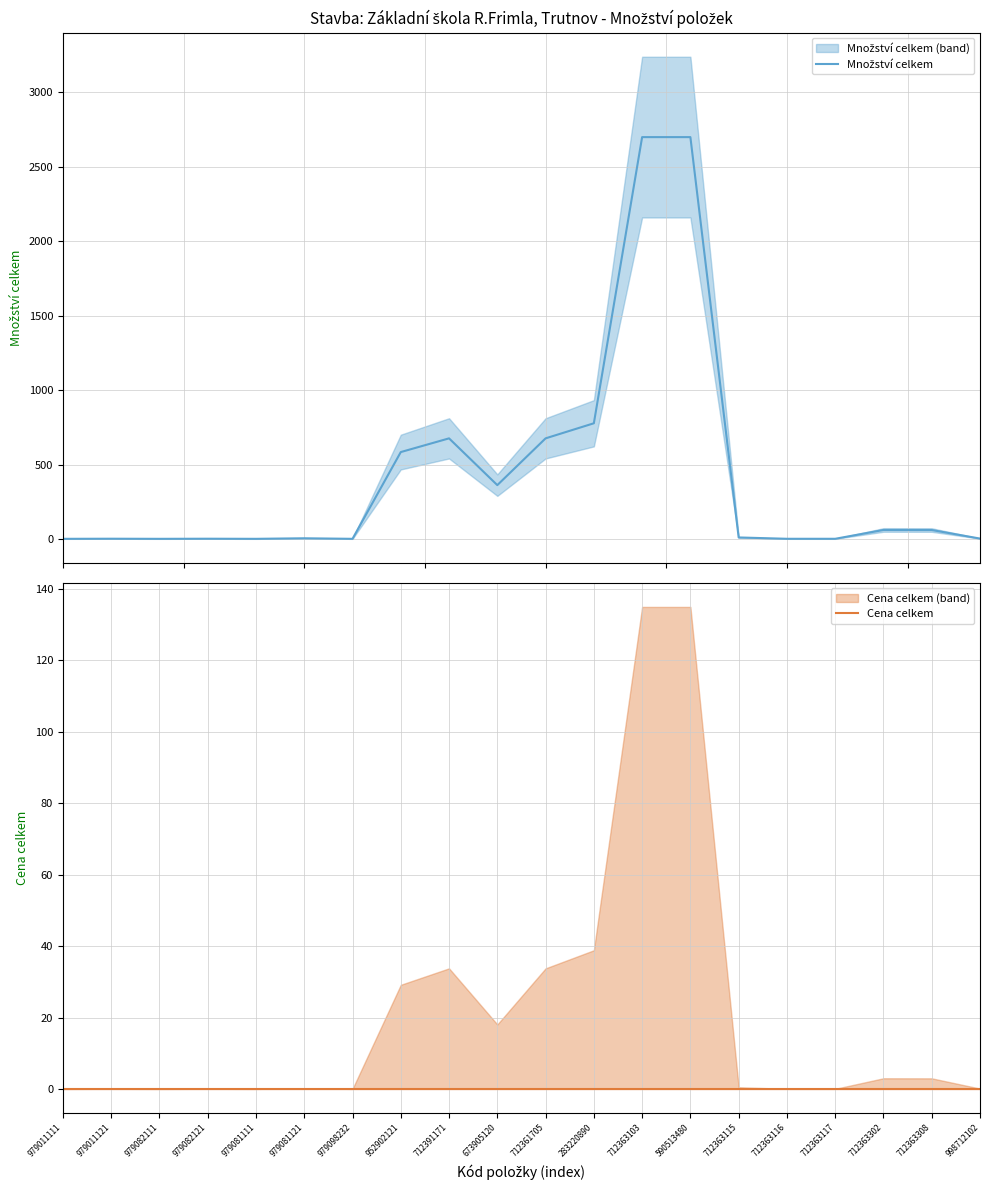

List the series in order of their overall mean, lowest first.

Cena celkem, Množství celkem